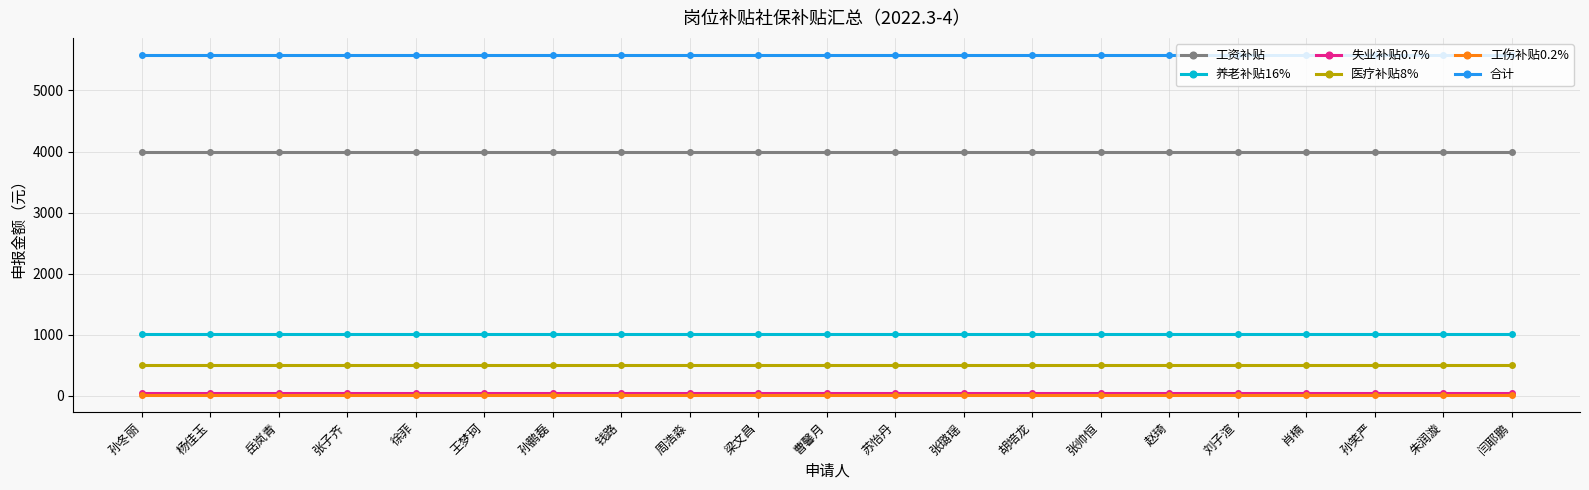

What are all the series names shown in the legend?

工资补贴, 养老补贴16%, 失业补贴0.7%, 医疗补贴8%, 工伤补贴0.2%, 合计